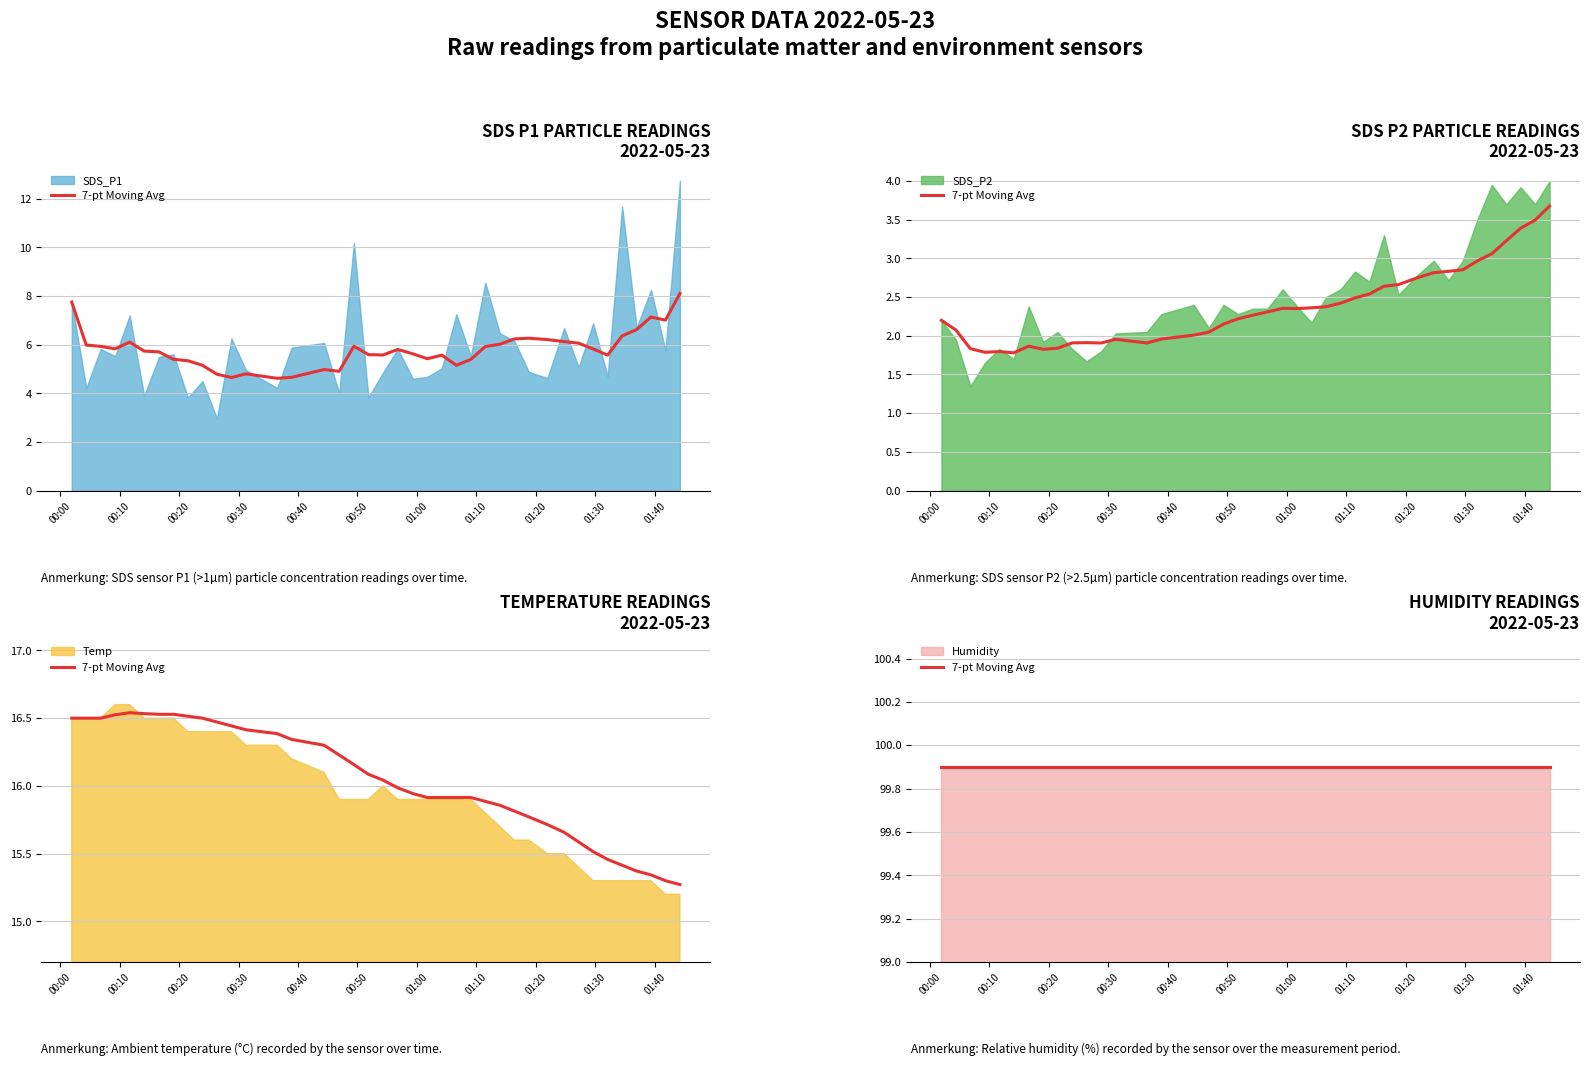

Count the number of data series in this chart.

4